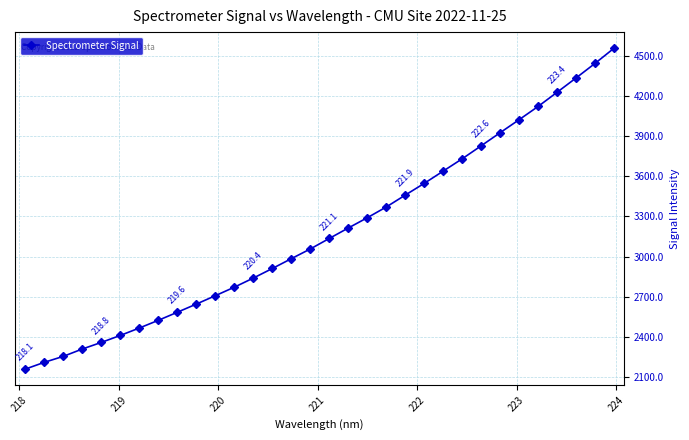

True or false: there are more than 2 points higher than both neighbors.

False